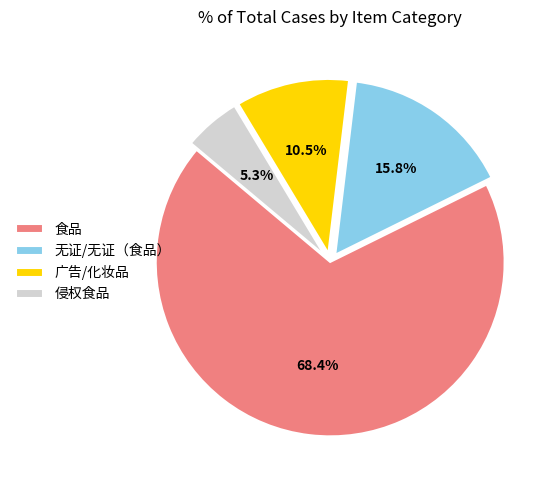

Which has a higher value, 无证/无证（食品） or 食品?

食品